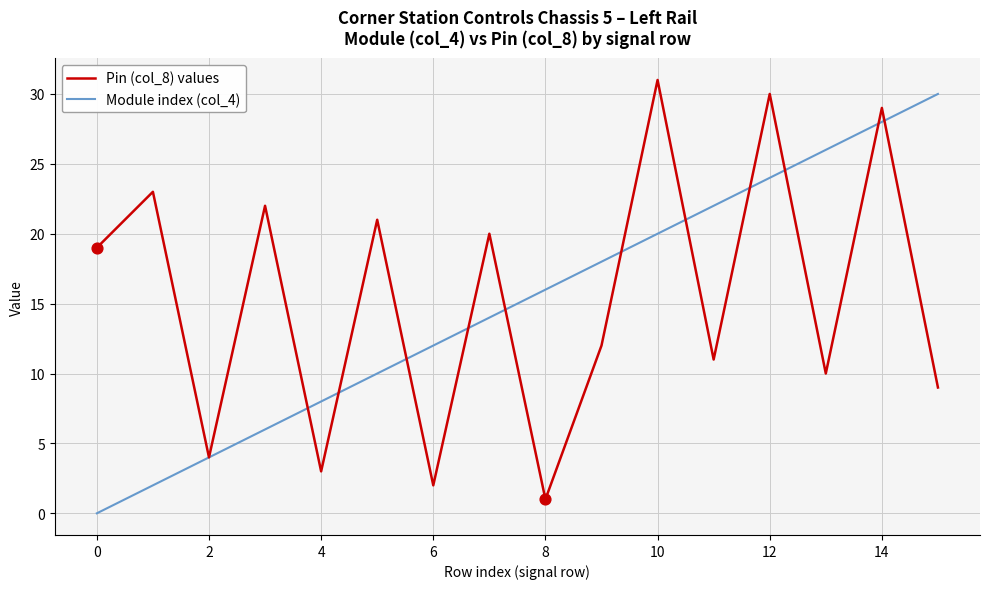

At which category is the sum across all series the highest?

14